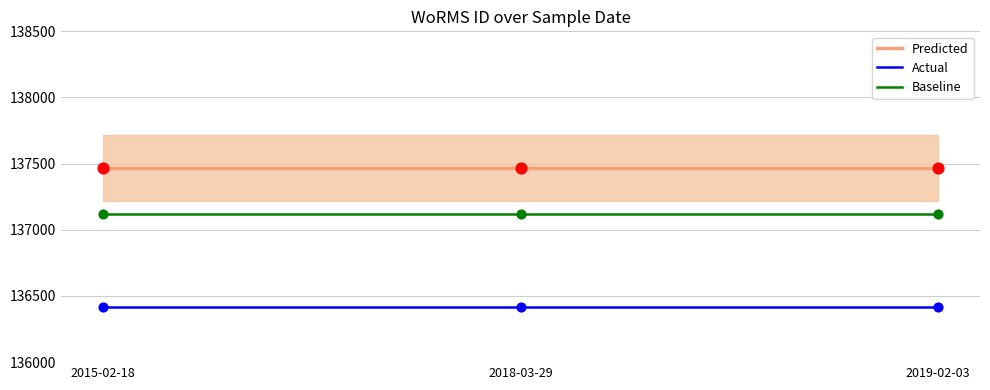

At which category is the sum across all series the highest?

2015-02-18